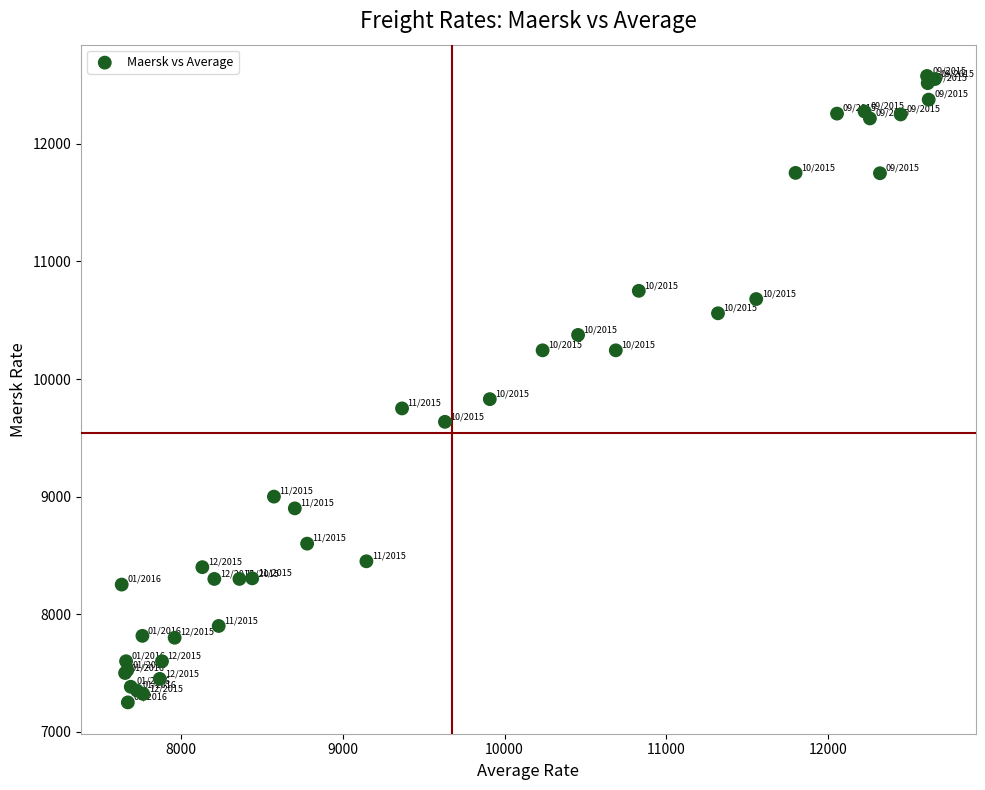

What Y value in the scatter plot is closest to 9913?

9829